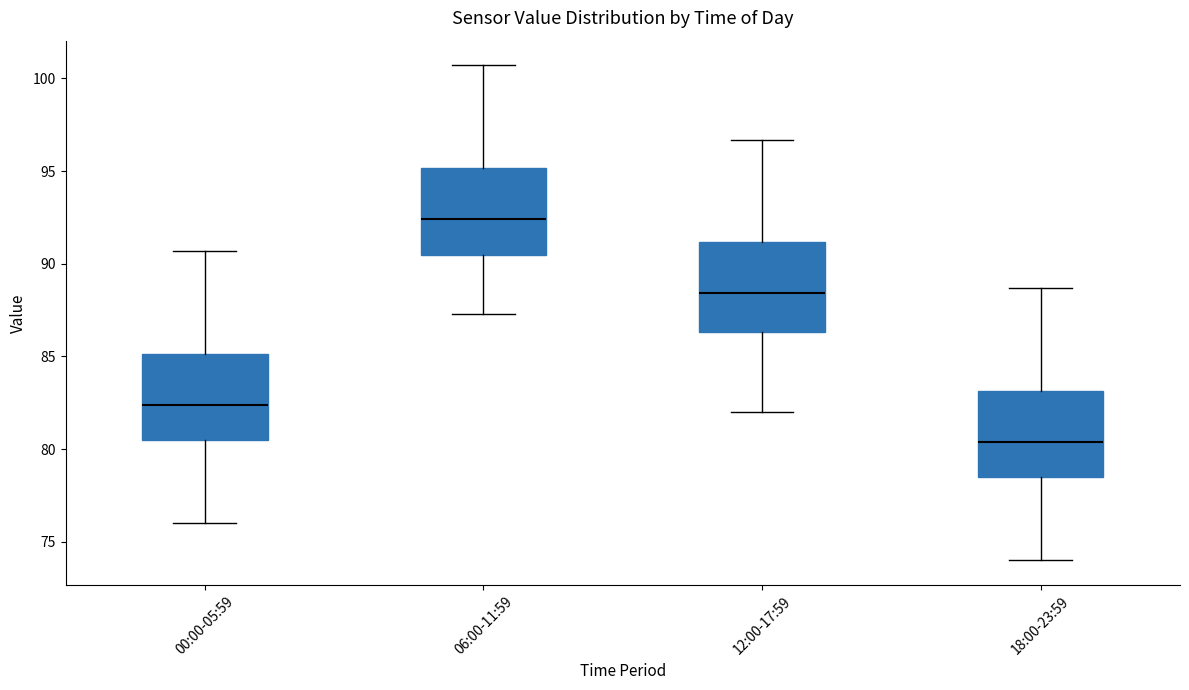

Which box has the highest median line?

06:00-11:59